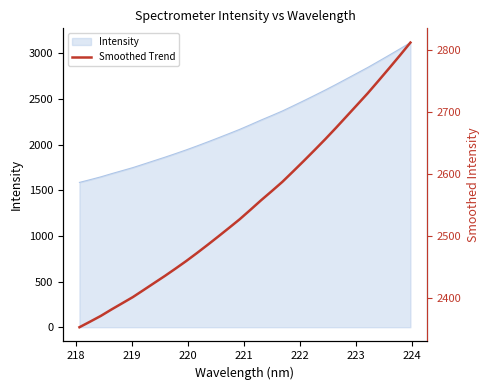

What is the smallest value displayed?

2352.7